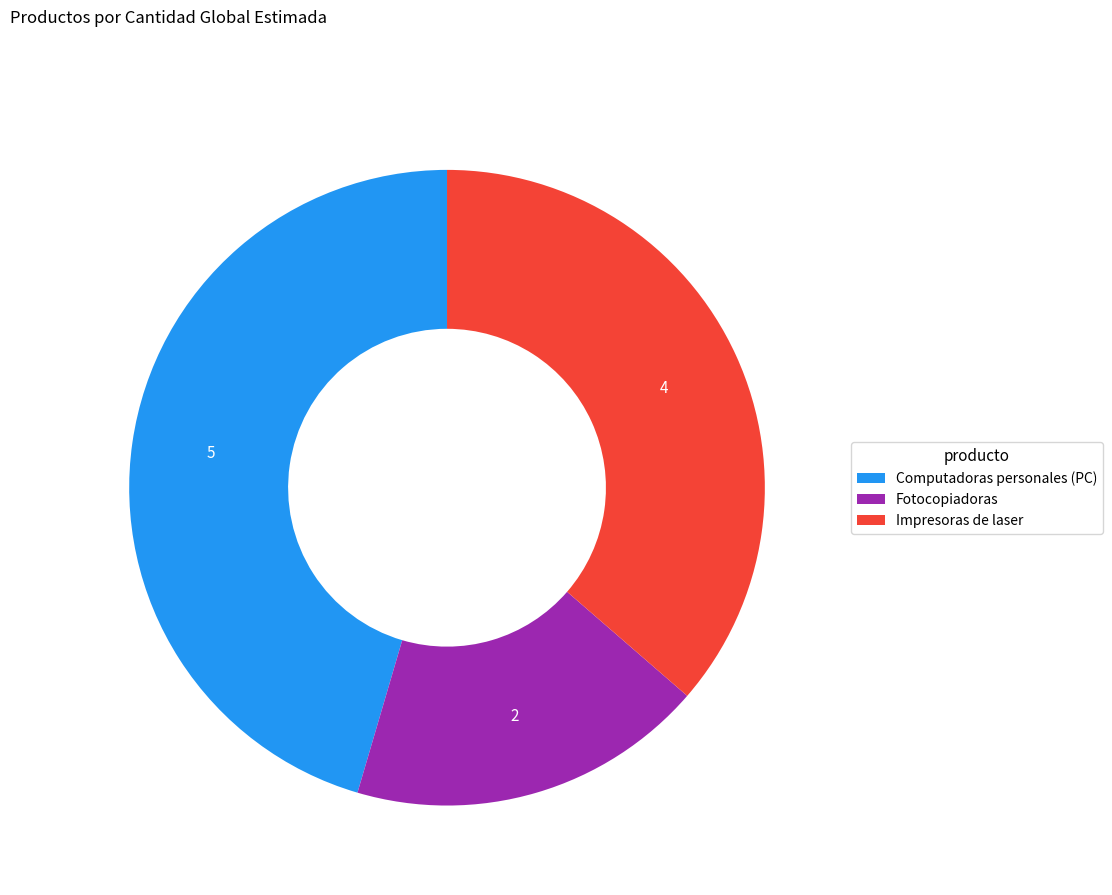

Is the sum of Computadoras personales (PC) and Fotocopiadoras greater than half?

Yes